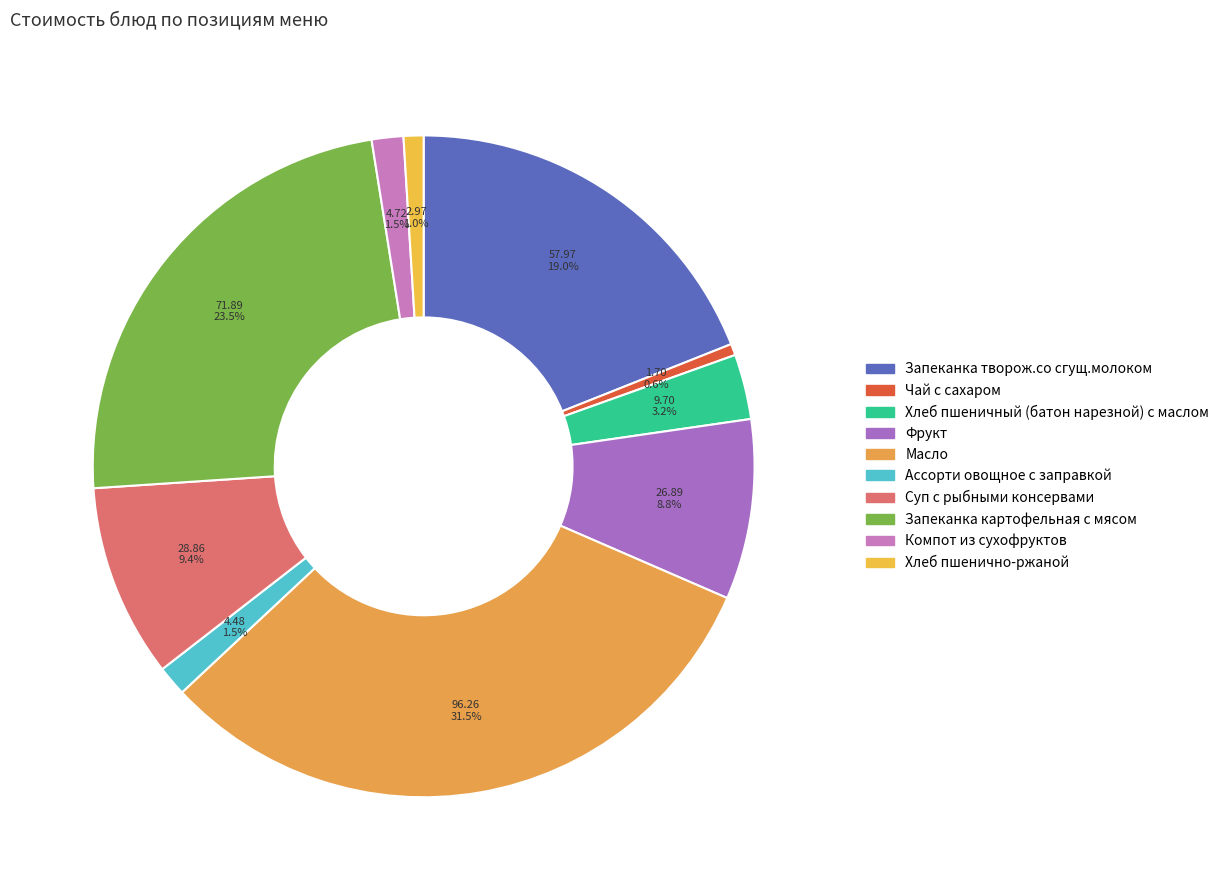

Rank the categories by value from highest to lowest.

Масло, Запеканка картофельная с мясом, Запеканка творож.со сгущ.молоком, Суп с рыбными консервами, Фрукт, Хлеб пшеничный (батон нарезной) с маслом, Компот из сухофруктов, Ассорти овощное с заправкой, Хлеб пшенично-ржаной, Чай с сахаром